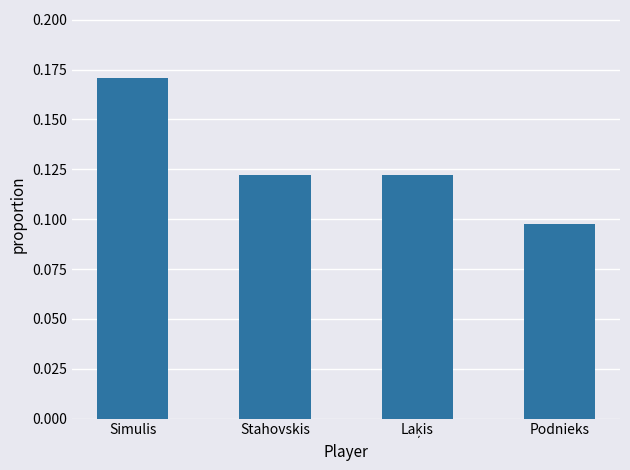

What is the sum of all values?

0.5